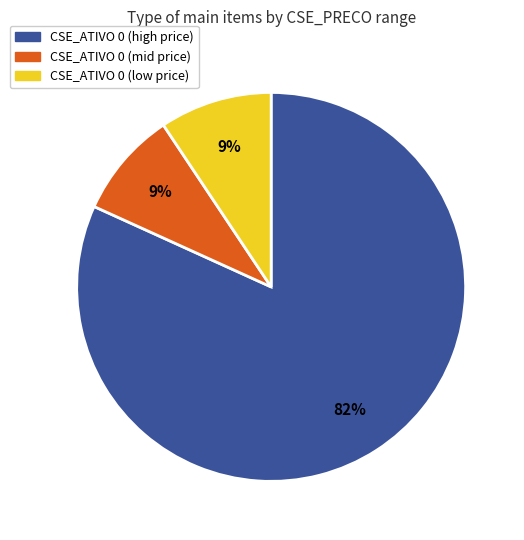

Is there a majority slice in this chart?

Yes